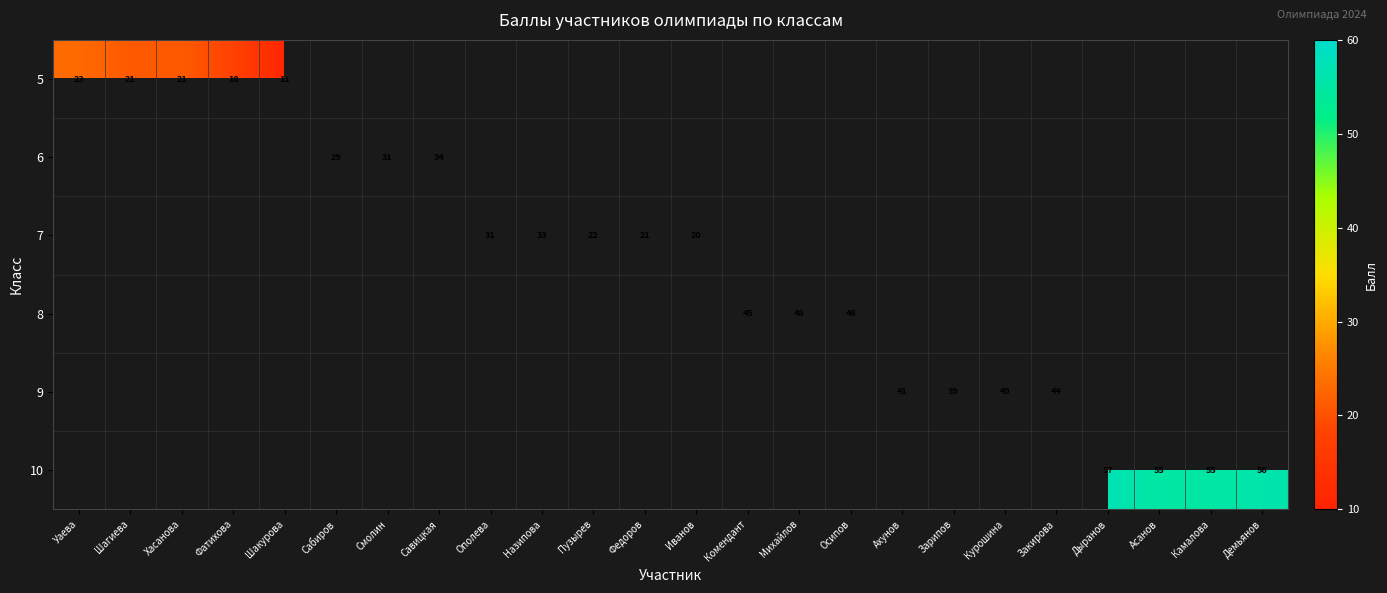

The 7 series shows 5 at Иванов. True or false?

False